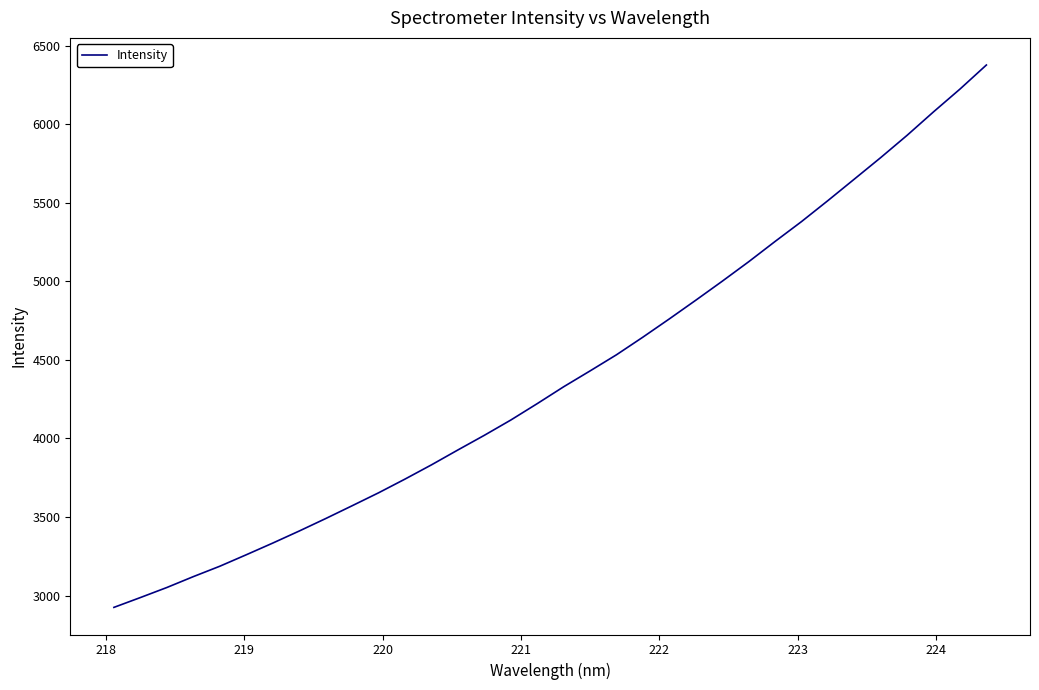

What is the smallest value displayed?

2925.0